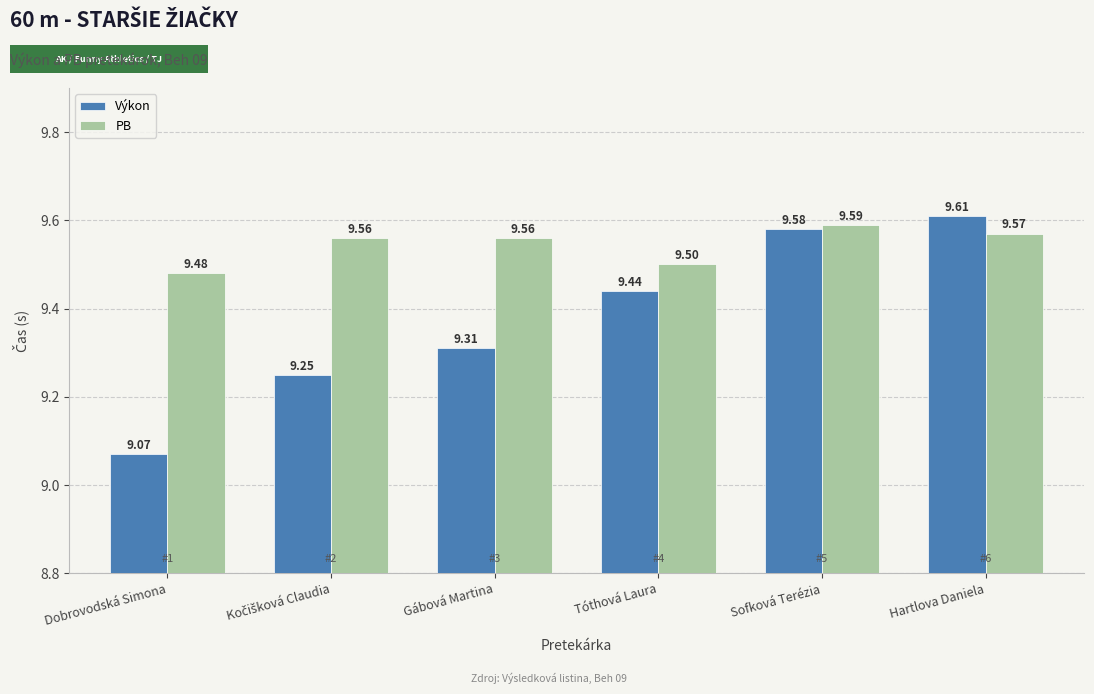

What is the minimum value for Výkon?

9.1